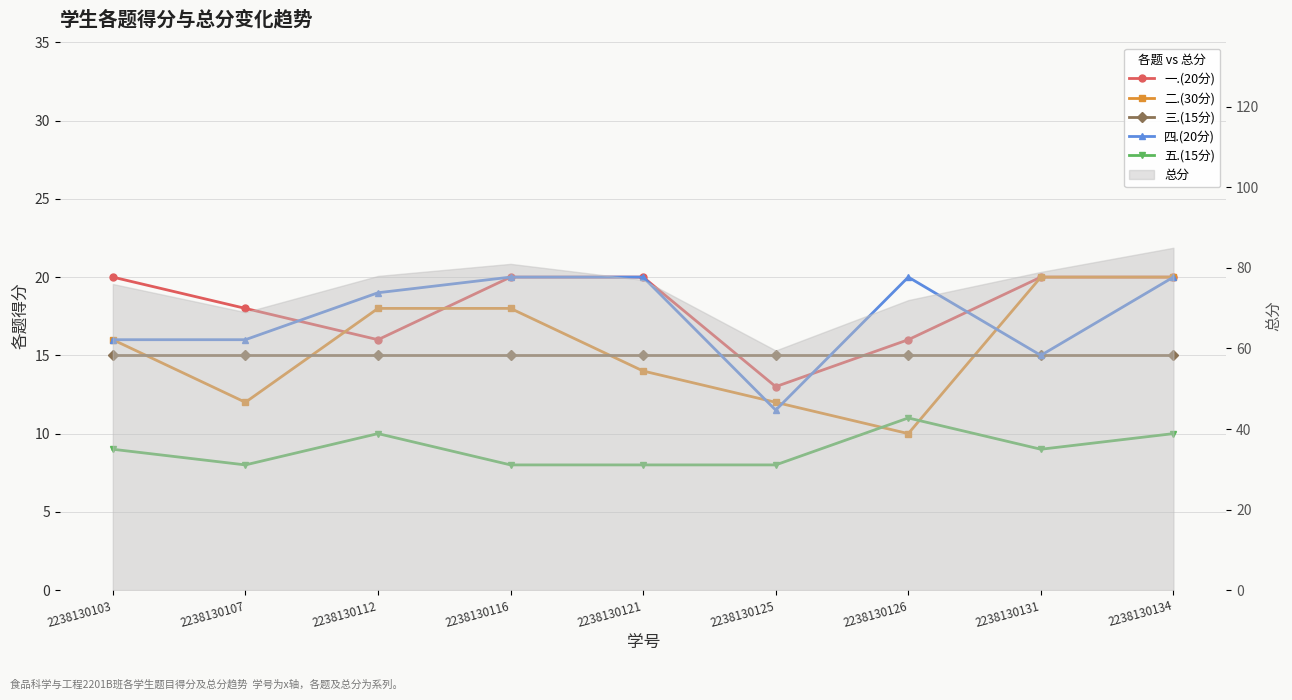

What is the maximum value for 四.(20分)?

20.0